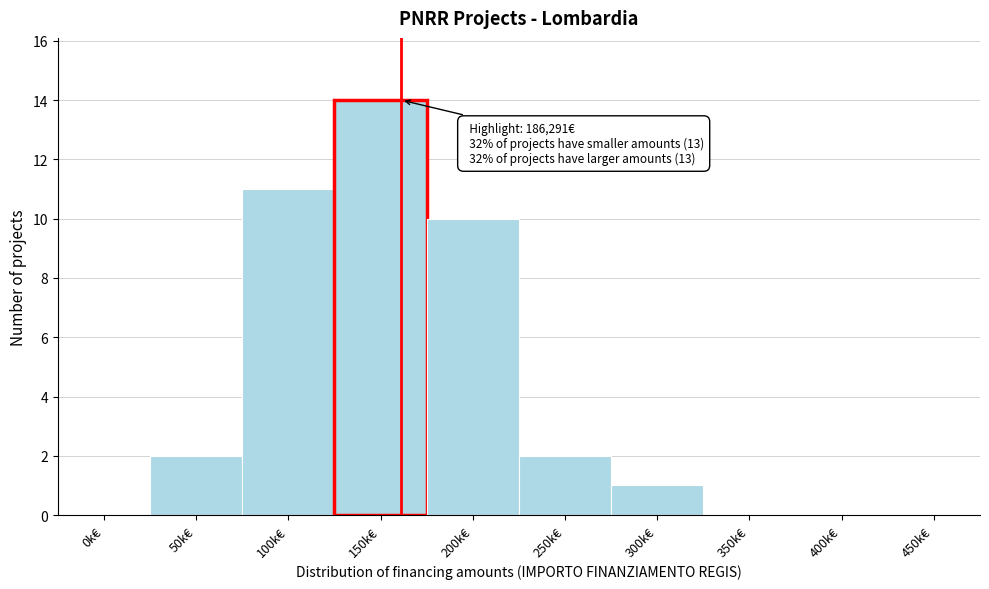

Reading left to right, what are all the values shown in this chart?

0k€=0	50k€=2	100k€=11	150k€=14	200k€=10	250k€=2	300k€=1	350k€=0	400k€=0	450k€=0